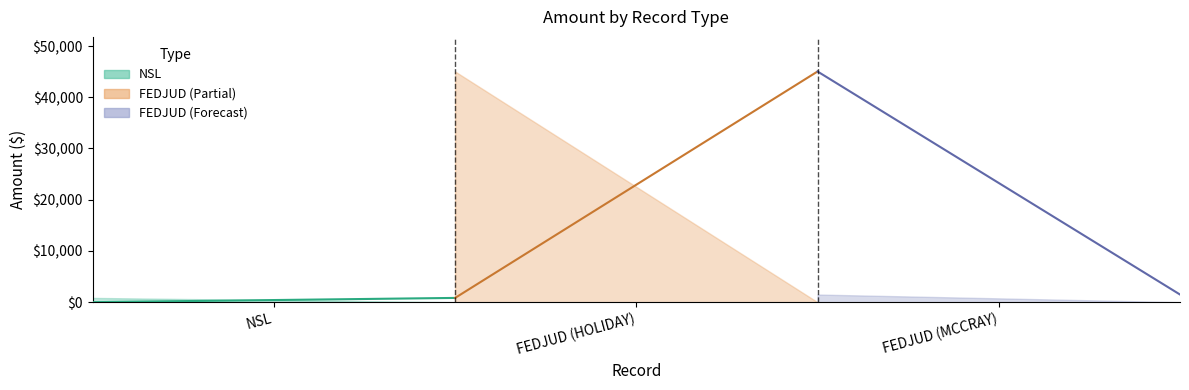

The chart shows a value of 16725.8 at FEDJUD (HOLIDAY). True or false?

False